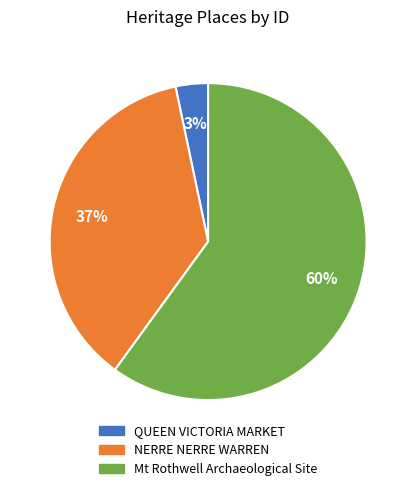

How many slices are in this pie chart?

3